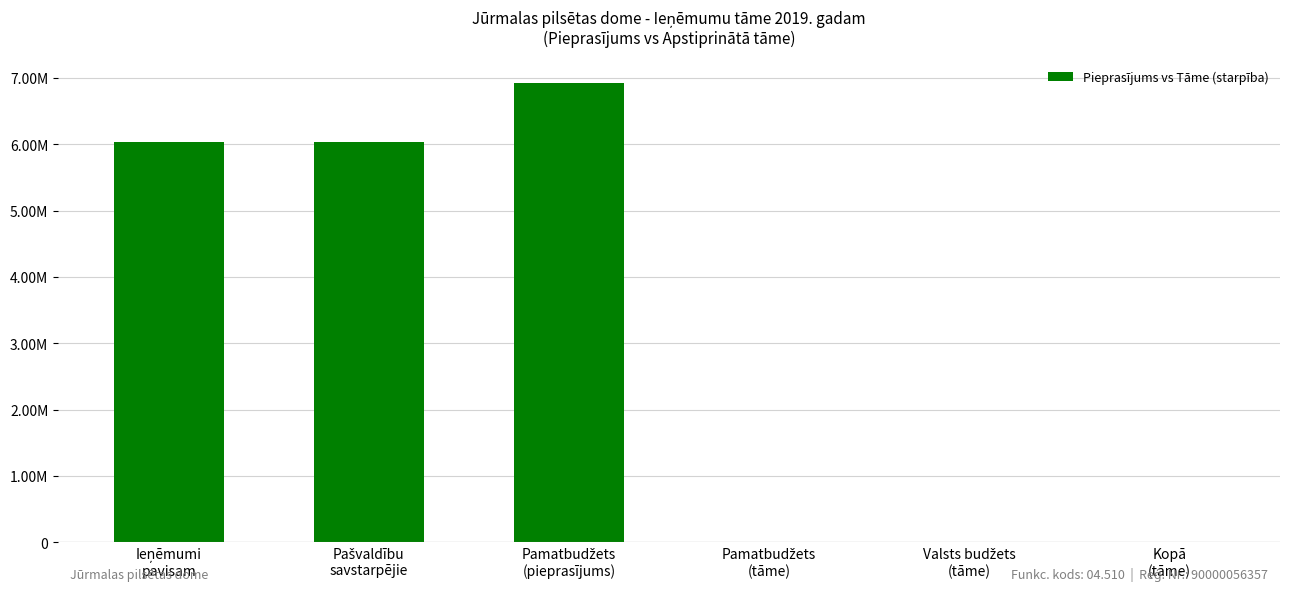

Are the bars horizontal?

No